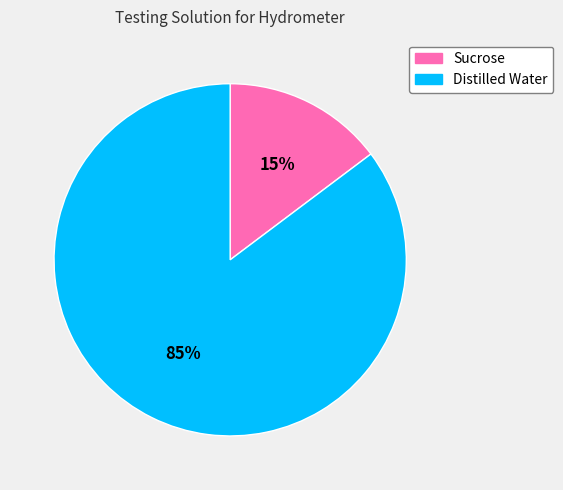

The Sucrose slice represents 15% of the pie. True or false?

True